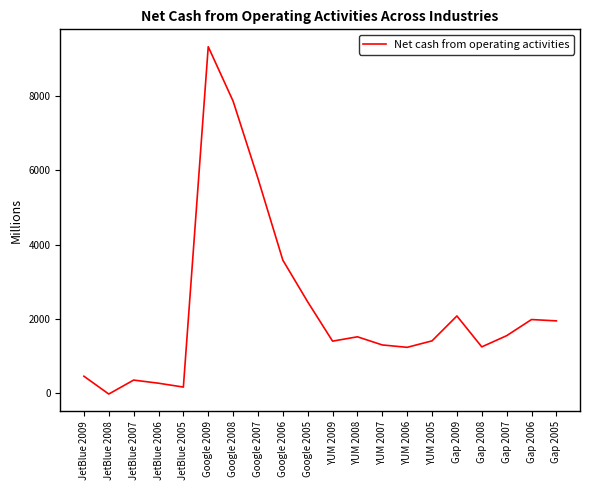

What is the minimum value shown in the chart?

-17.0